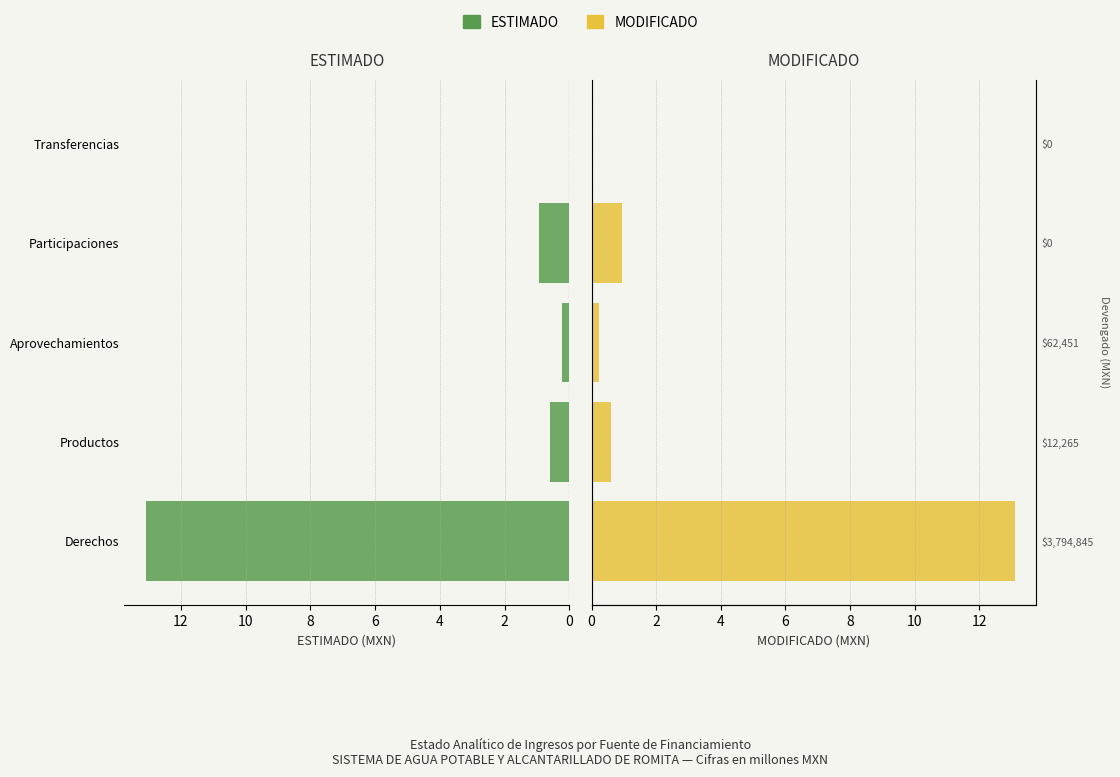

Which series has the largest total across all categories?

MODIFICADO